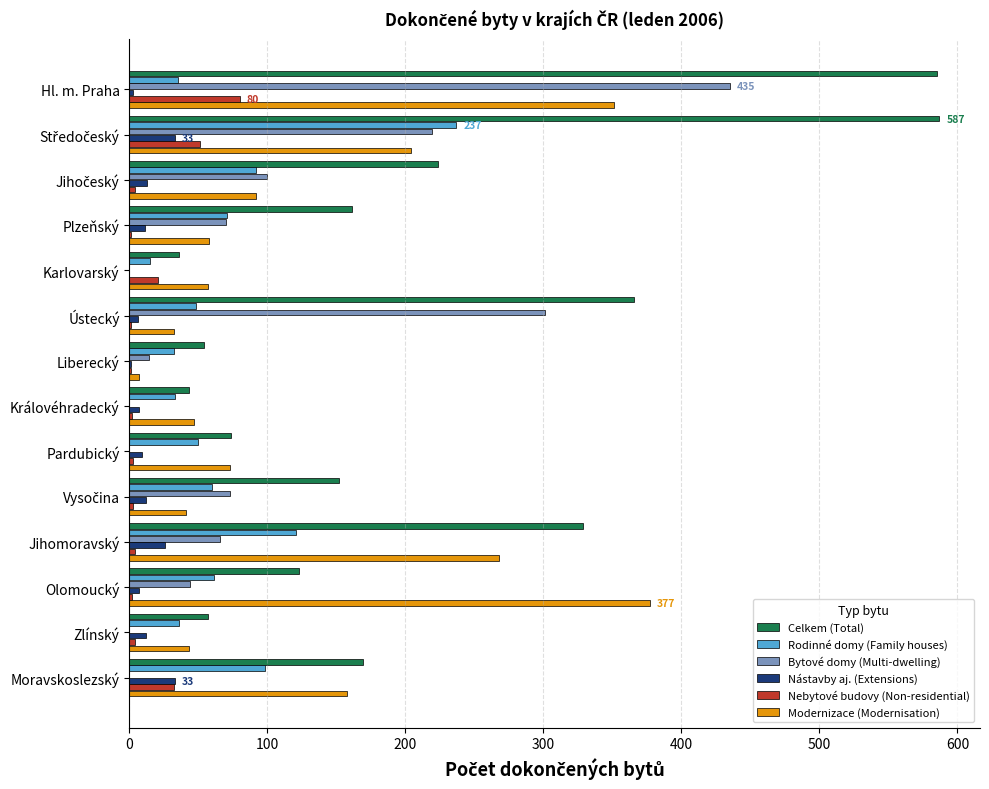

What is the sum of all Celkem (Total) values?

2960